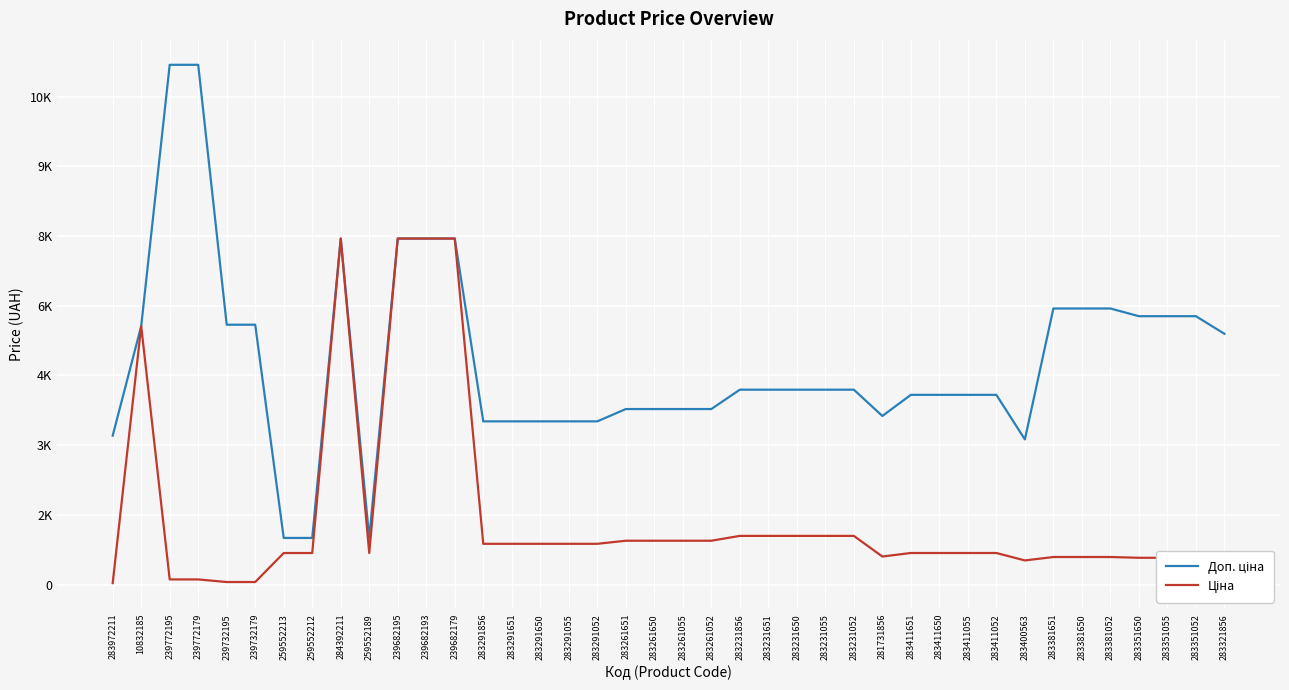

In Ціна, how many points are lower than both neighbors (excluding endpoints)?

3